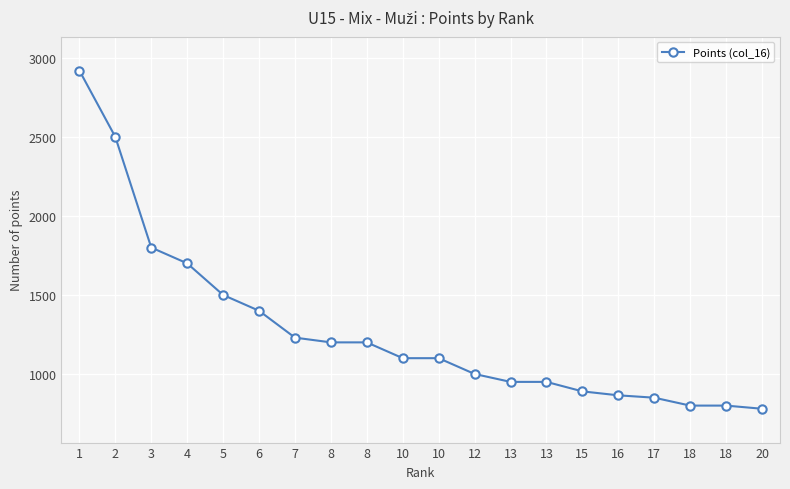

Count the number of categories in the chart.

20